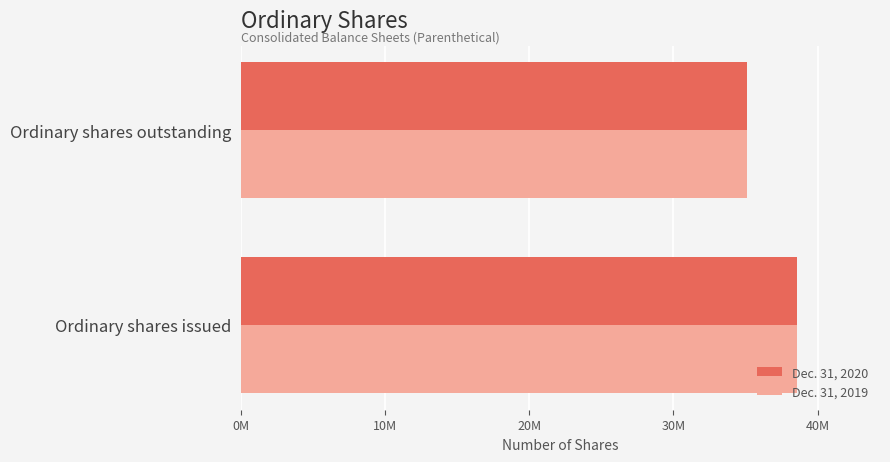

What are all the series names shown in the legend?

Dec. 31, 2020, Dec. 31, 2019